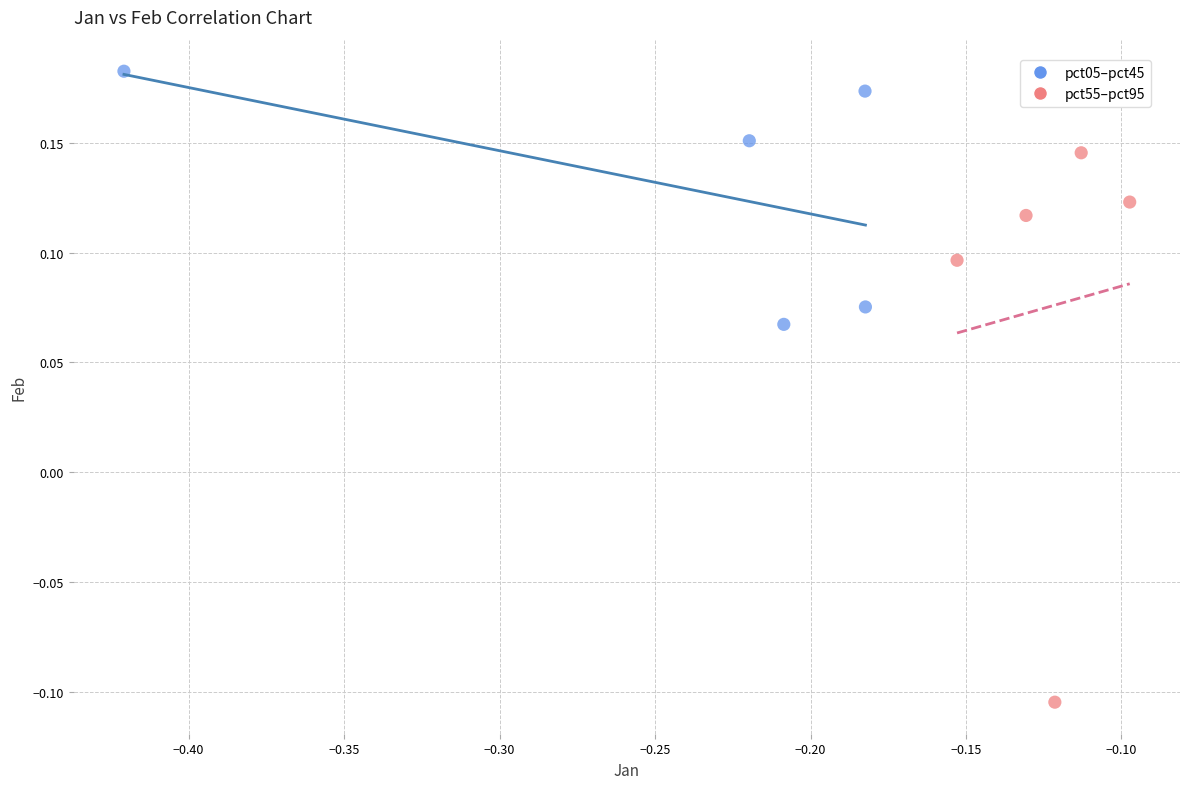

Which series reaches the maximum Y coordinate?

pct05–pct45